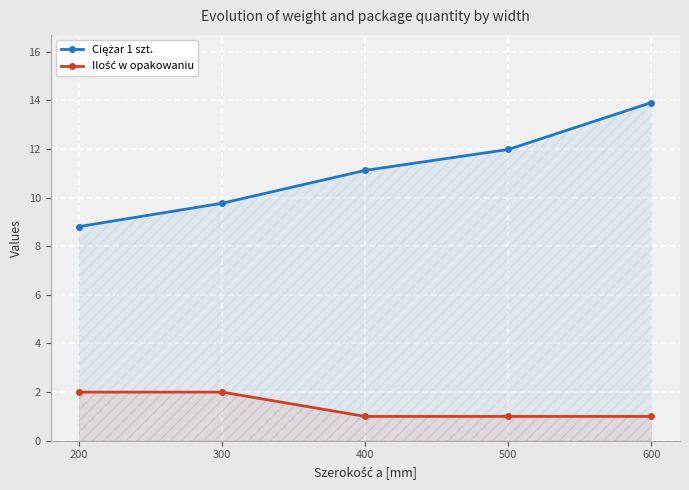

What is the maximum value shown in the chart?

13.9